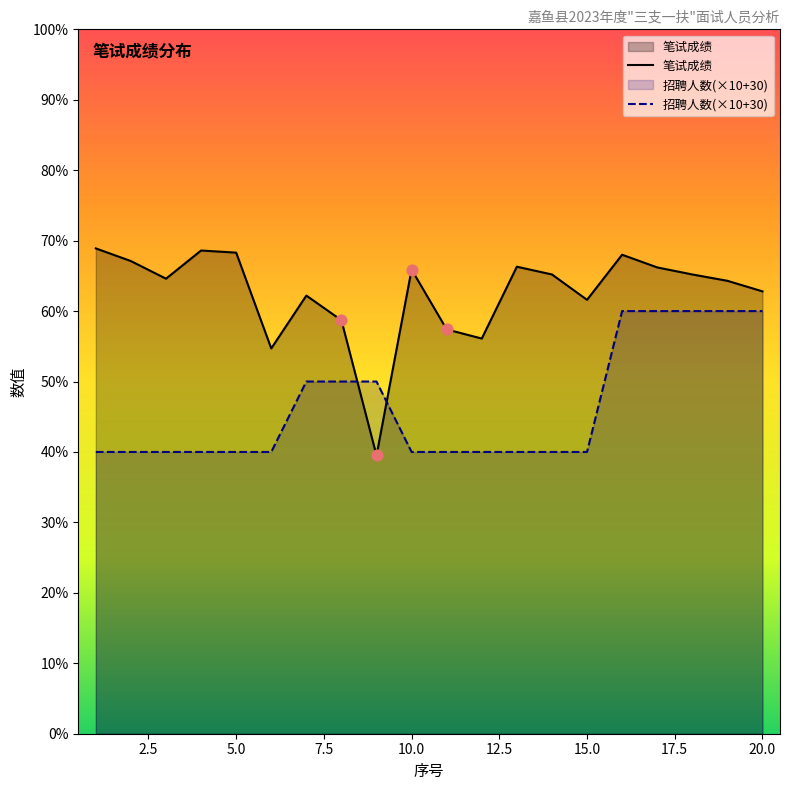

What is the total value across all series at 20.0?

122.8